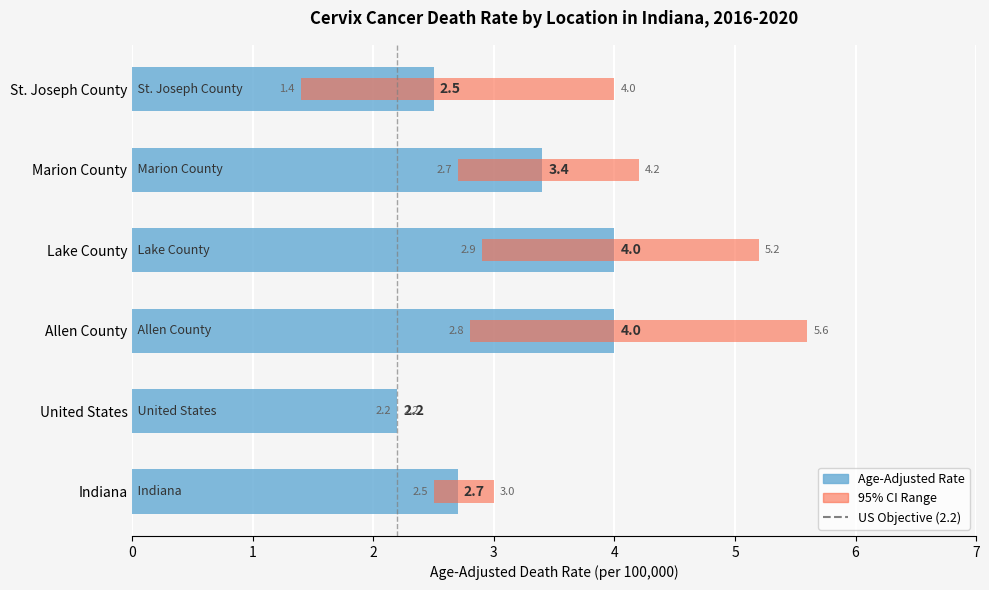

Reading left to right, what are all the values shown in this chart?

Age-Adjusted Death Rate: 2.7	2.2	4.0	4.0	3.4	2.5
Lower CI: 2.5	2.2	2.8	2.9	2.7	1.4
Upper CI: 3.0	2.2	5.6	5.2	4.2	4.0